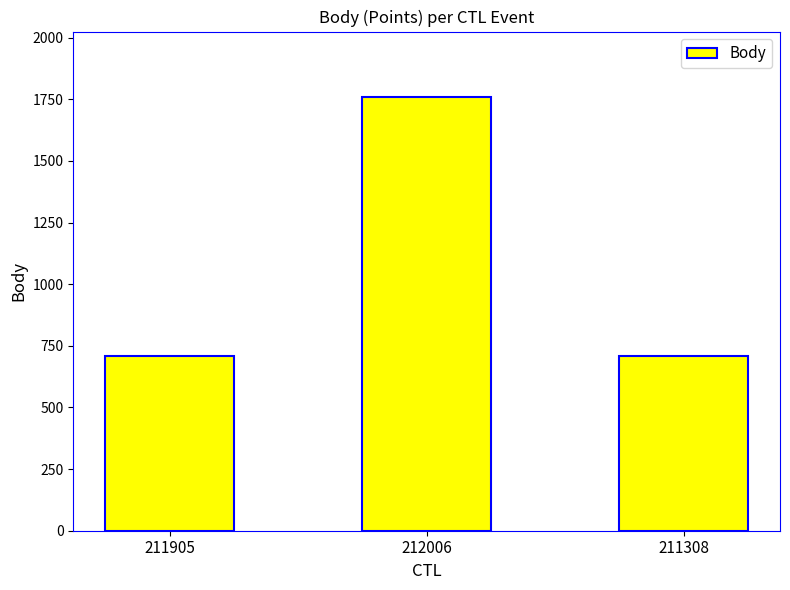

Which has a higher value, 211905 or 212006?

212006